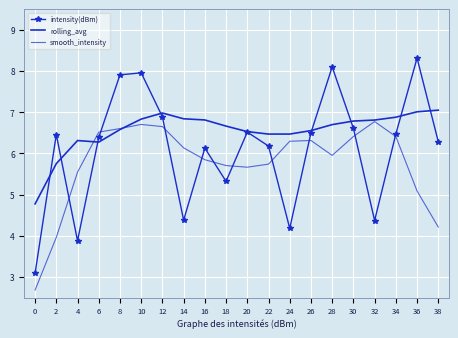

What is the difference between the highest and lowest values at 12?

0.3